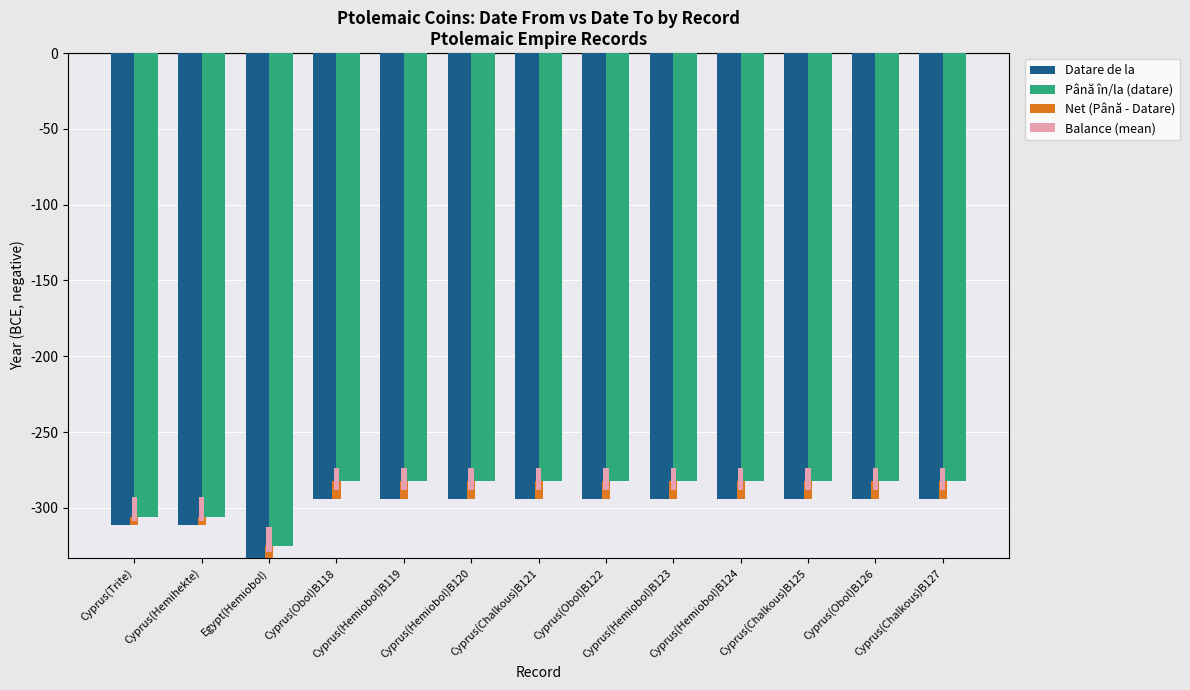

What is the label of the 2nd bar from the left?

Cyprus(Hemihekte)